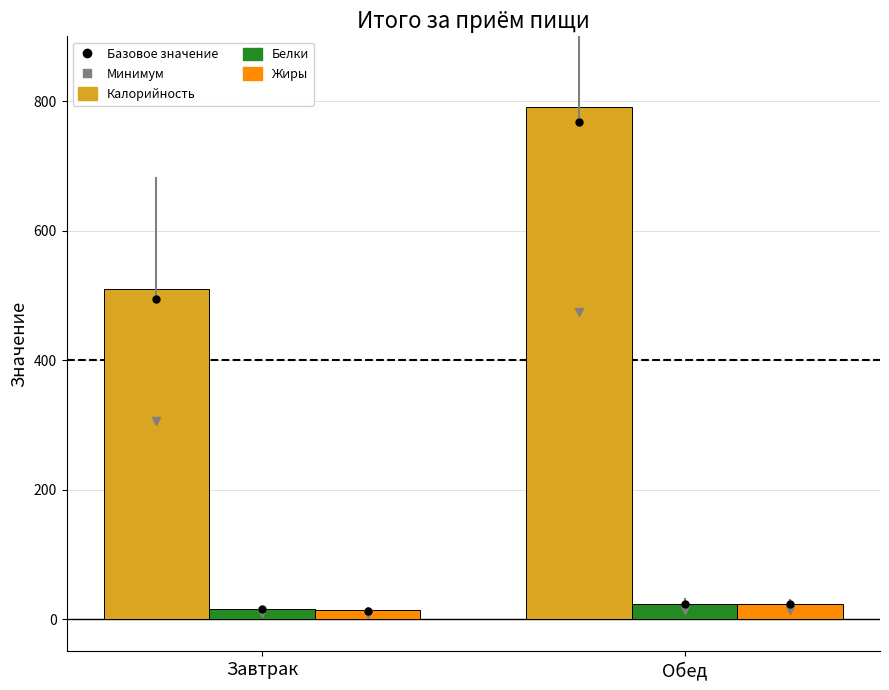

What is the total value across all series at Обед?

837.7